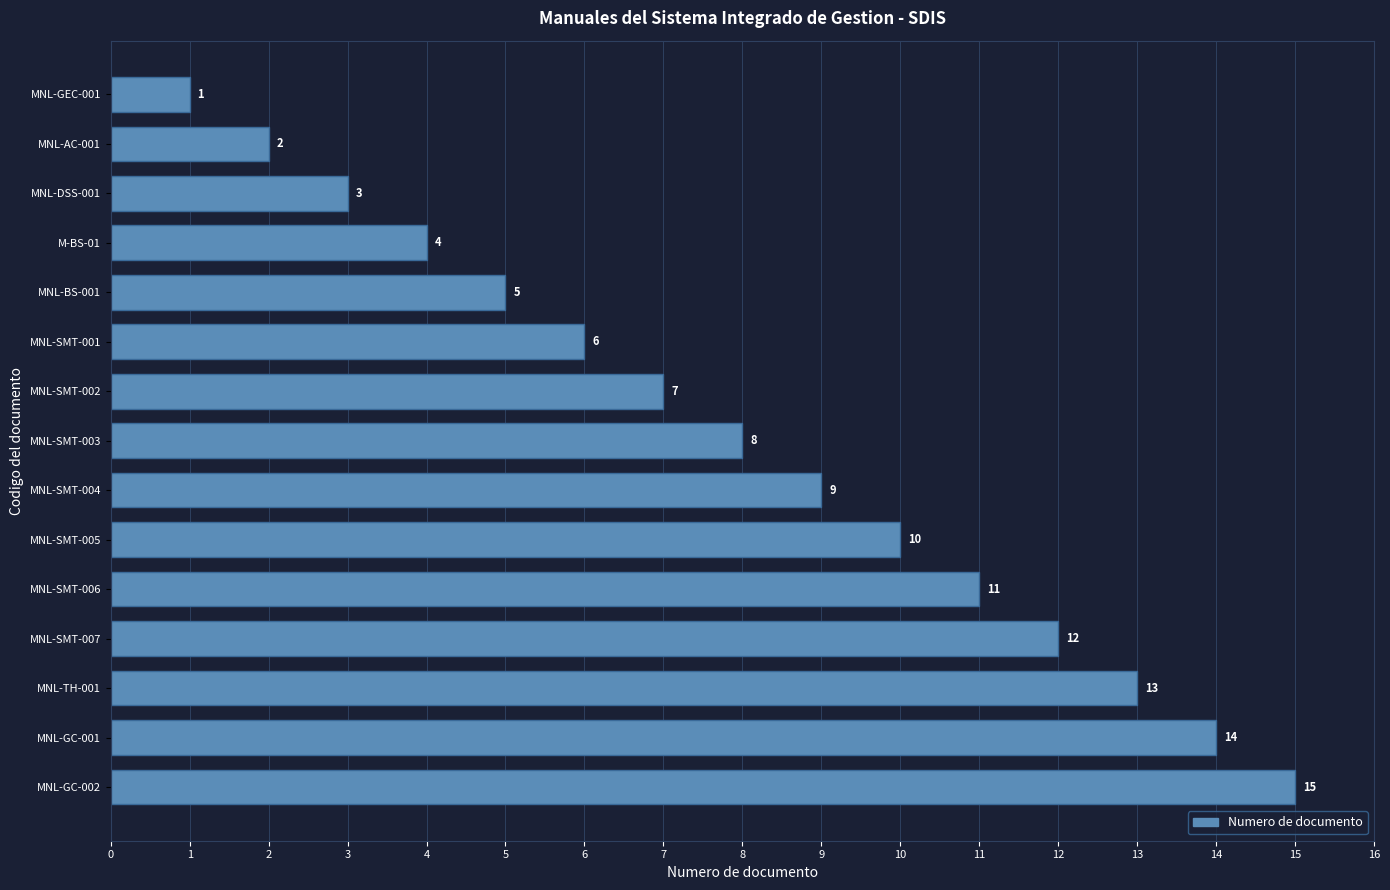

Is it true that the value at MNL-GC-002 is 3?

False